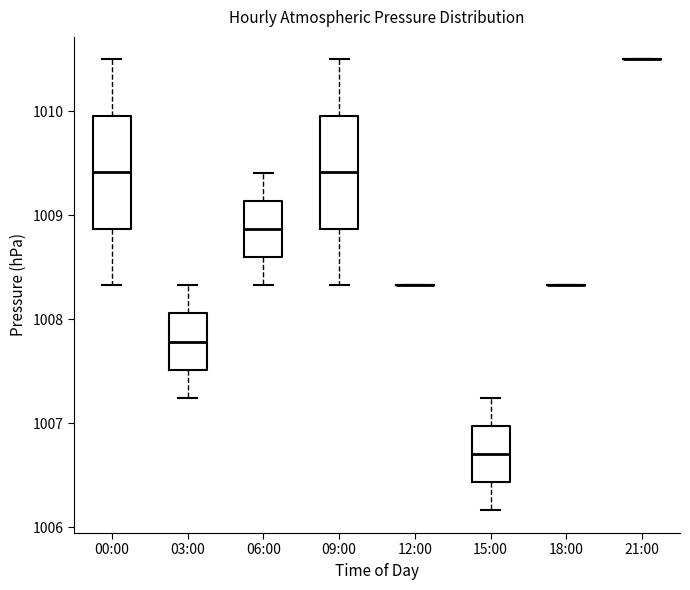

Reading left to right, transcribe this box plot: for each box, give where its median line is, the range the box spans, and where its two whiskers end, as read against the y-axis. The values are not printed on the chart, so give them approximately, as read against the axis.

00:00: median 1009.4, box 1008.9 to 1010.0, whiskers 1008.3 to 1010.5
03:00: median 1007.8, box 1007.5 to 1008.1, whiskers 1007.2 to 1008.3
06:00: median 1008.9, box 1008.6 to 1009.1, whiskers 1008.3 to 1009.4
09:00: median 1009.4, box 1008.9 to 1010.0, whiskers 1008.3 to 1010.5
12:00: box collapsed to a line at 1008.3, whiskers 1008.3 to 1008.3
15:00: median 1006.7, box 1006.4 to 1007.0, whiskers 1006.2 to 1007.2
18:00: box collapsed to a line at 1008.3, whiskers 1008.3 to 1008.3
21:00: box collapsed to a line at 1010.5, whiskers 1010.5 to 1010.5